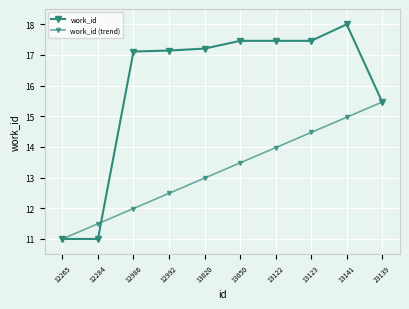

How many values in the work_id series exceed 17?

7